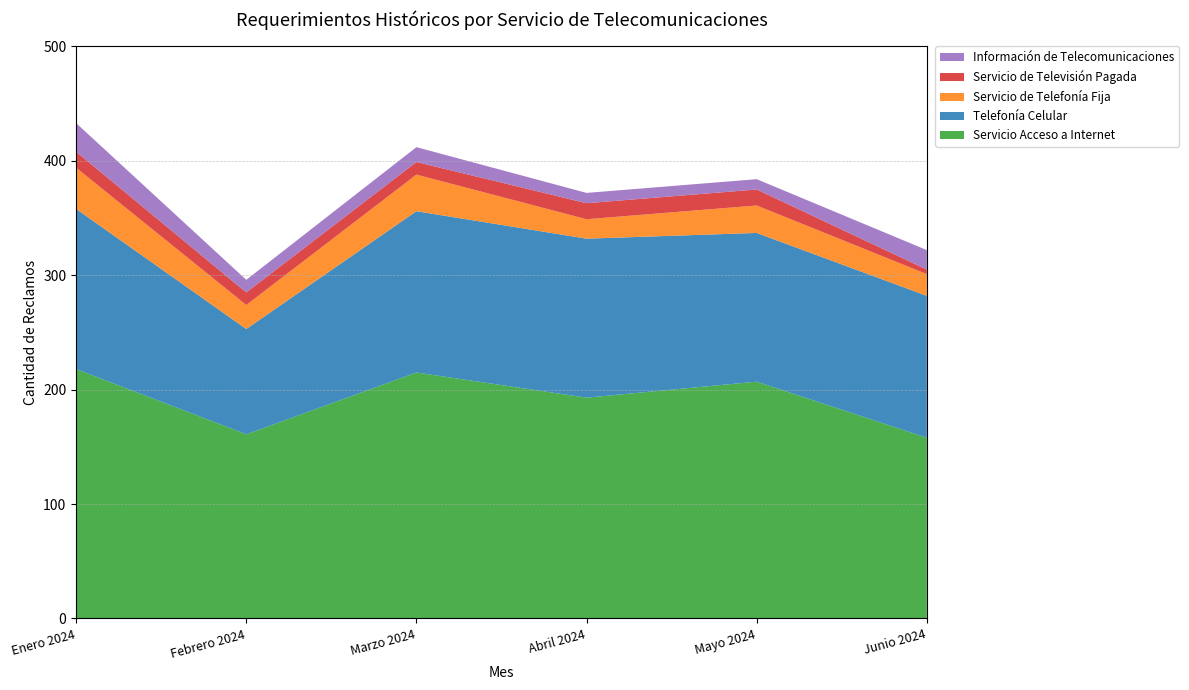

Reading right to left, transcribe all the data shown in this chart.

Servicio Acceso a Internet: Junio 2024=158	Mayo 2024=207	Abril 2024=193	Marzo 2024=215	Febrero 2024=161	Enero 2024=218
Telefonía Celular: Junio 2024=124	Mayo 2024=130	Abril 2024=139	Marzo 2024=141	Febrero 2024=92	Enero 2024=140
Servicio de Telefonía Fija: Junio 2024=19	Mayo 2024=24	Abril 2024=17	Marzo 2024=32	Febrero 2024=21	Enero 2024=36
Servicio de Televisión Pagada: Junio 2024=4	Mayo 2024=14	Abril 2024=14	Marzo 2024=11	Febrero 2024=11	Enero 2024=14
Información de Telecomunicaciones: Junio 2024=17	Mayo 2024=9	Abril 2024=9	Marzo 2024=13	Febrero 2024=11	Enero 2024=25